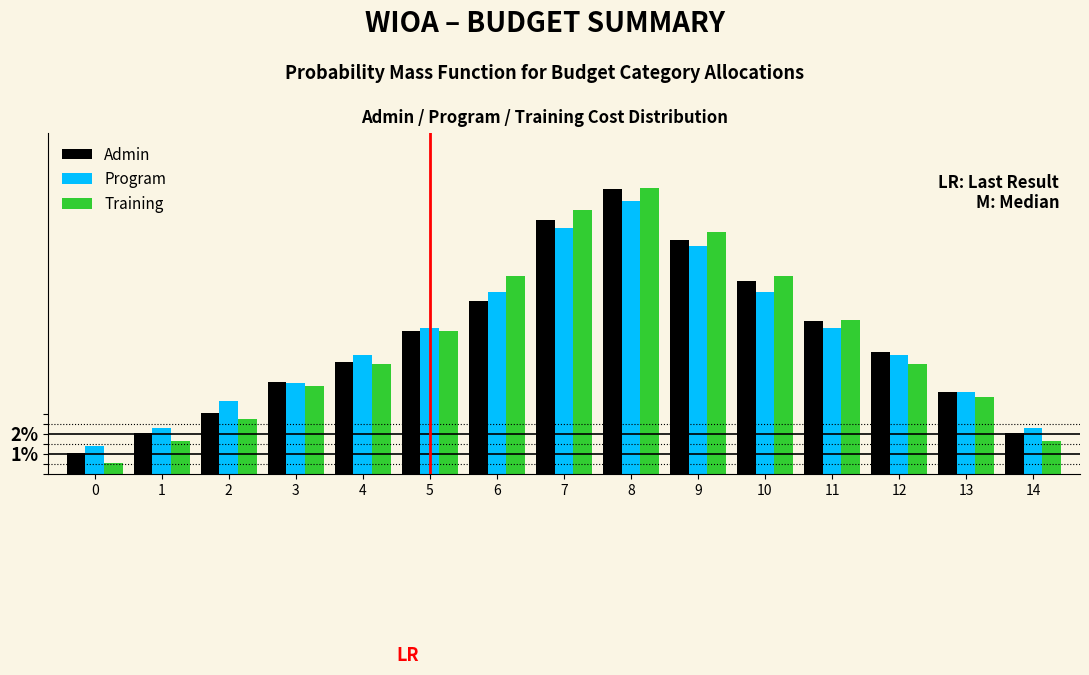

Which series has the largest range (max minus min)?

Training